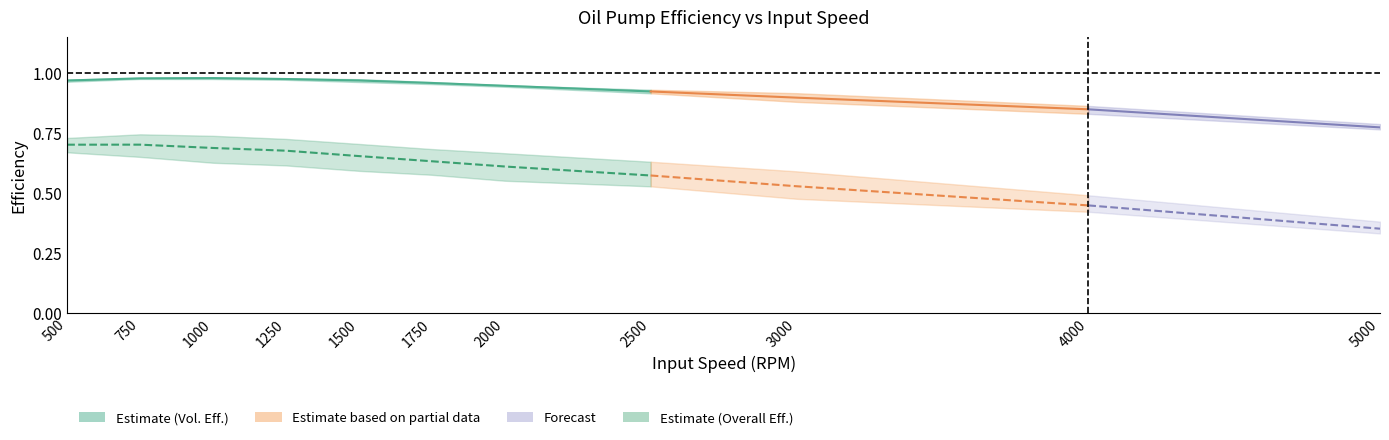

At which category does Overall Efficiency 8bar reach its first local peak?

750